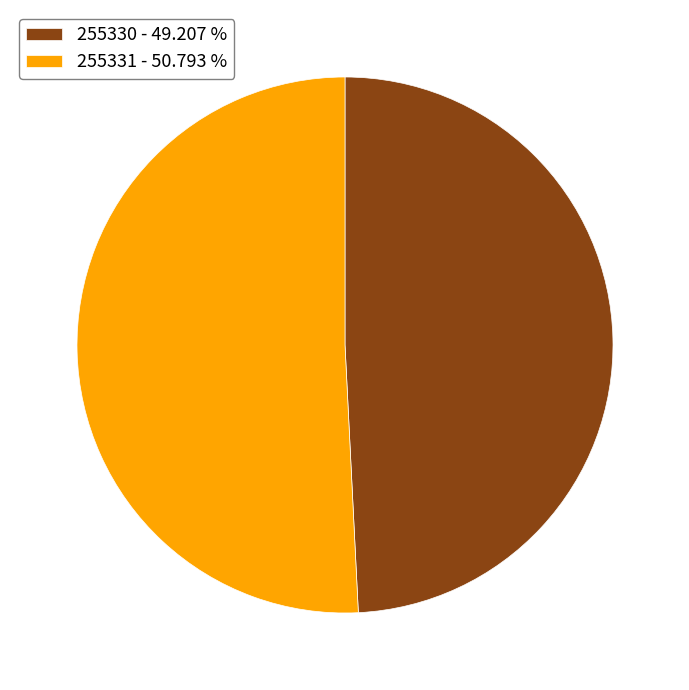

Which slice is the smallest?

255330